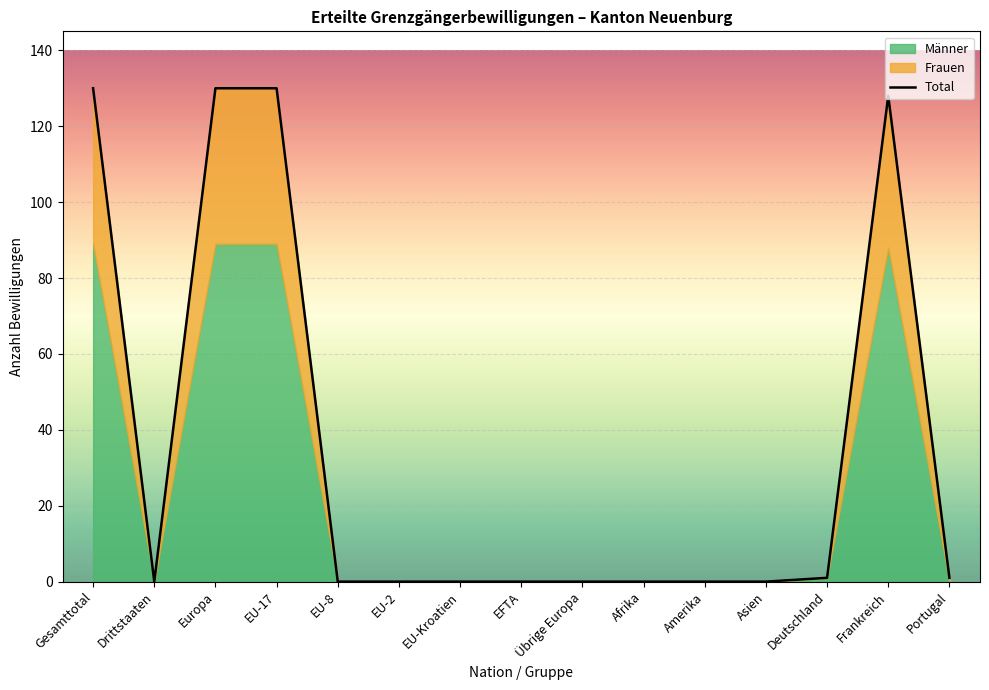

True or false: the data has more than 0 interior local peaks.

True